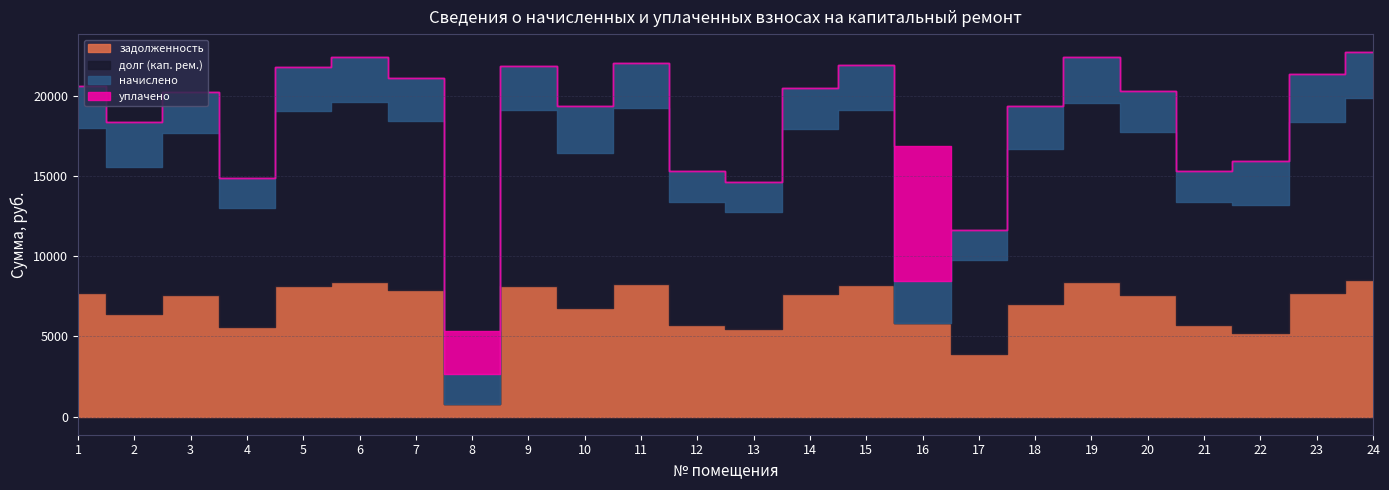

Which series changed the most between 20 and 21?

долг (кап. рем.)